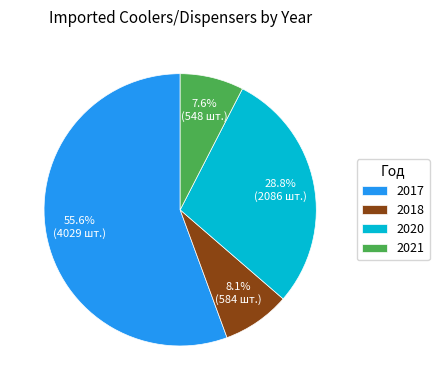

Does 2020 represent more than half of the total?

No